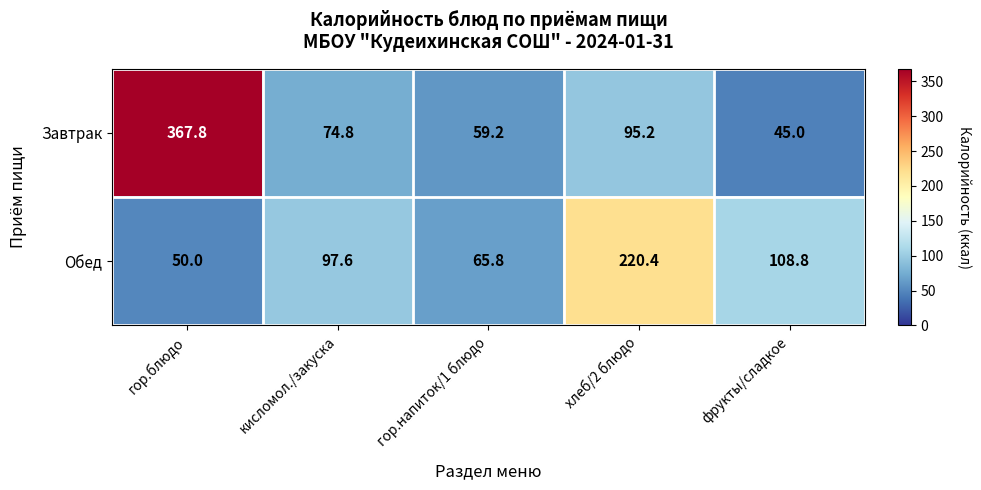

Is it true that Обед equals 97.6 at кисломол./закуска?

True